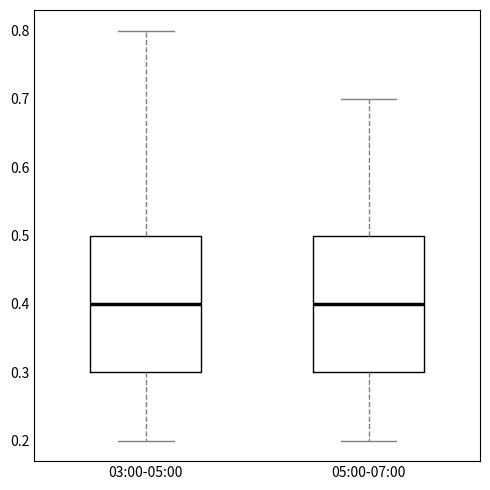

Where does the median line of the box for 05:00-07:00 sit on the y-axis? The values are not printed on the chart, so give them approximately, as read against the axis.

0.4